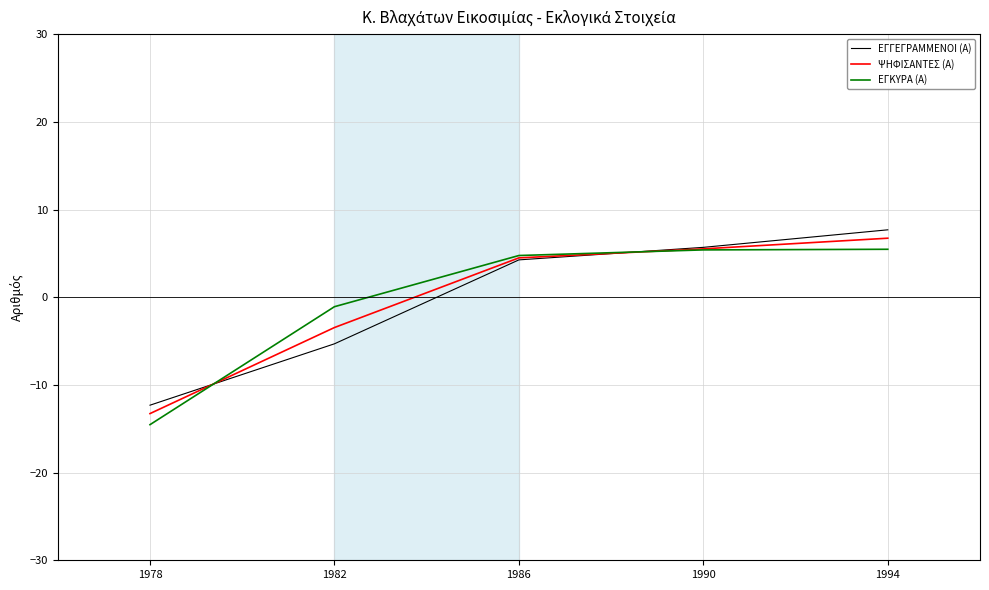

Which category has the highest value in the ΨΗΦΙΣΑΝΤΕΣ (Α) series?

1994